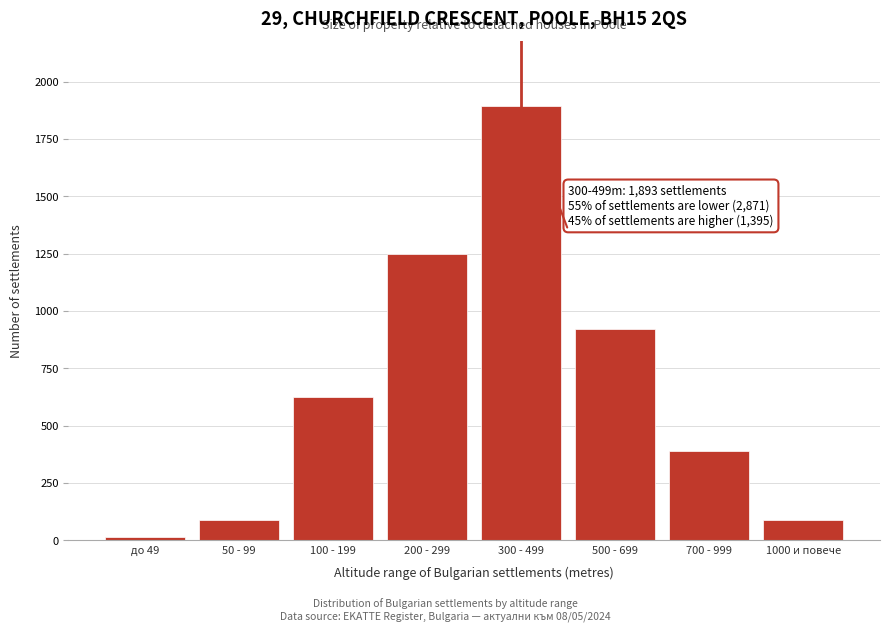

At which label is the value closest to 952?

500 - 699